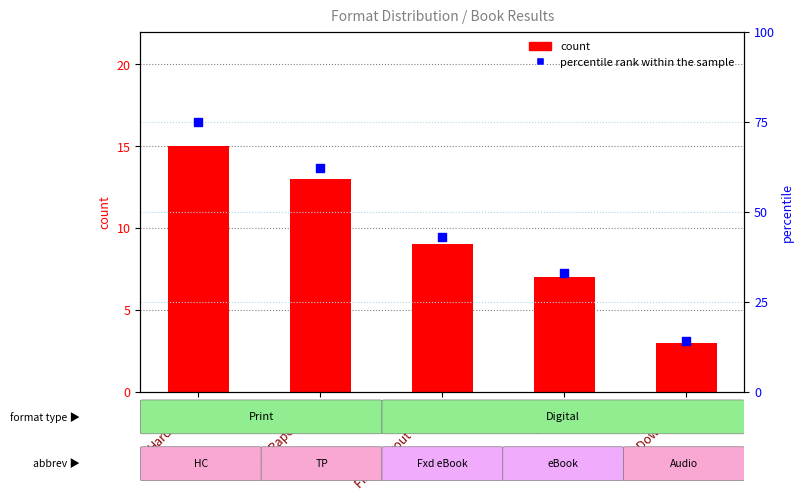

Which series reaches the minimum Y coordinate?

count